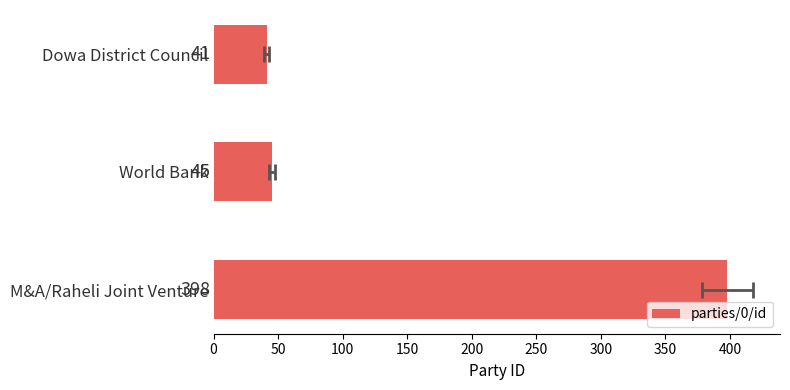

True or false: the data shows 226 at M&A/Raheli Joint Venture.

False